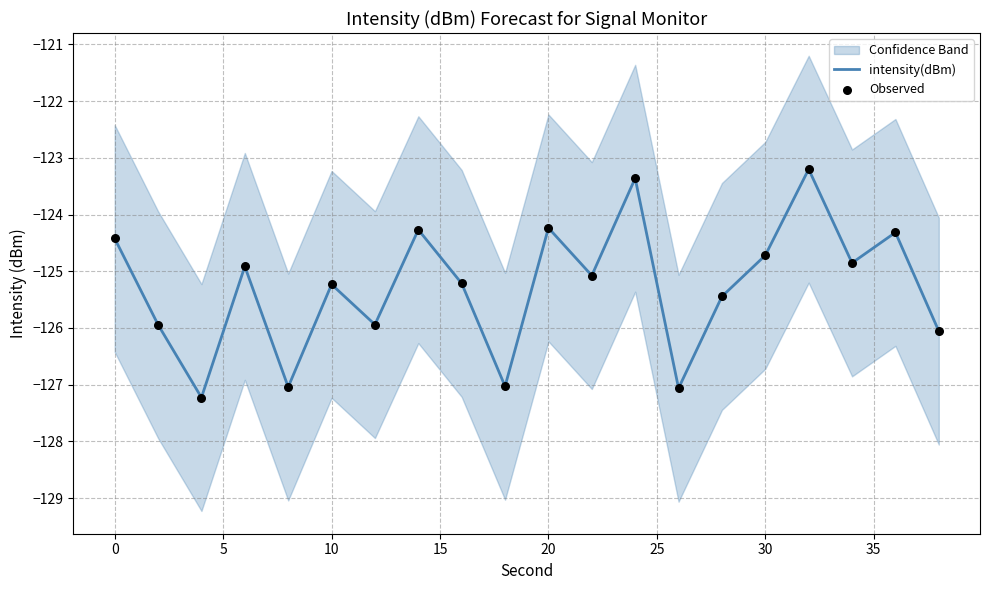

True or false: intensity(dBm) has a value of -177.2 at 30.

False